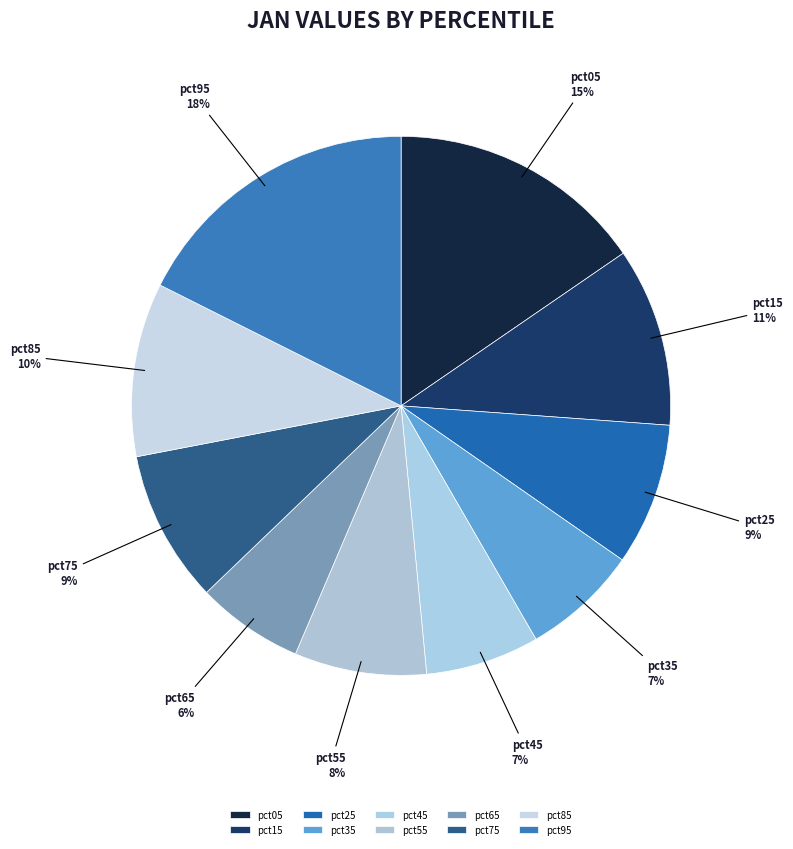

What is the largest slice in the pie chart?

pct95